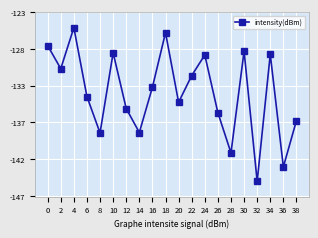

What is the change in value from 20 to 22?

+3.5